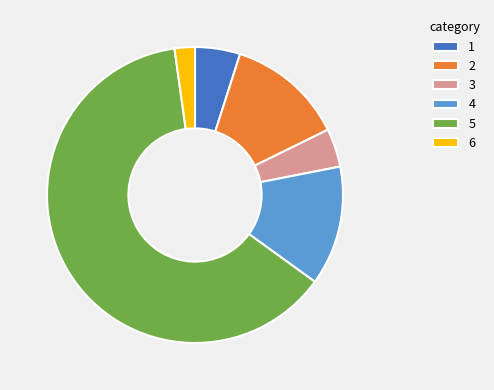

Is it true that 3 is 12% of the pie?

False